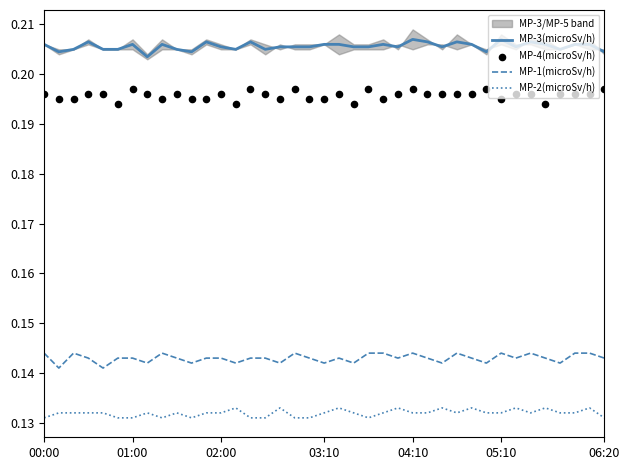

Which series contains the lowest Y value?

MP-2(microSv/h)